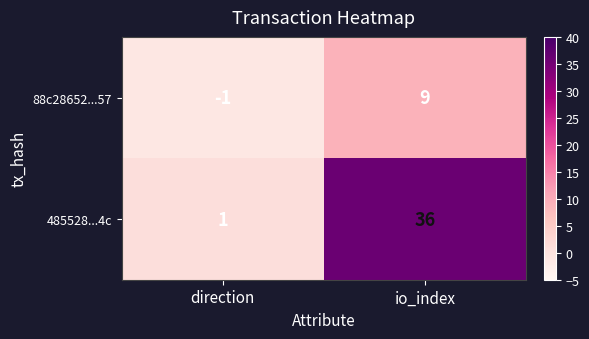

Reading left to right, what are all the values shown in this chart?

88c28652...57: -1	9
485528...4c: 1	36